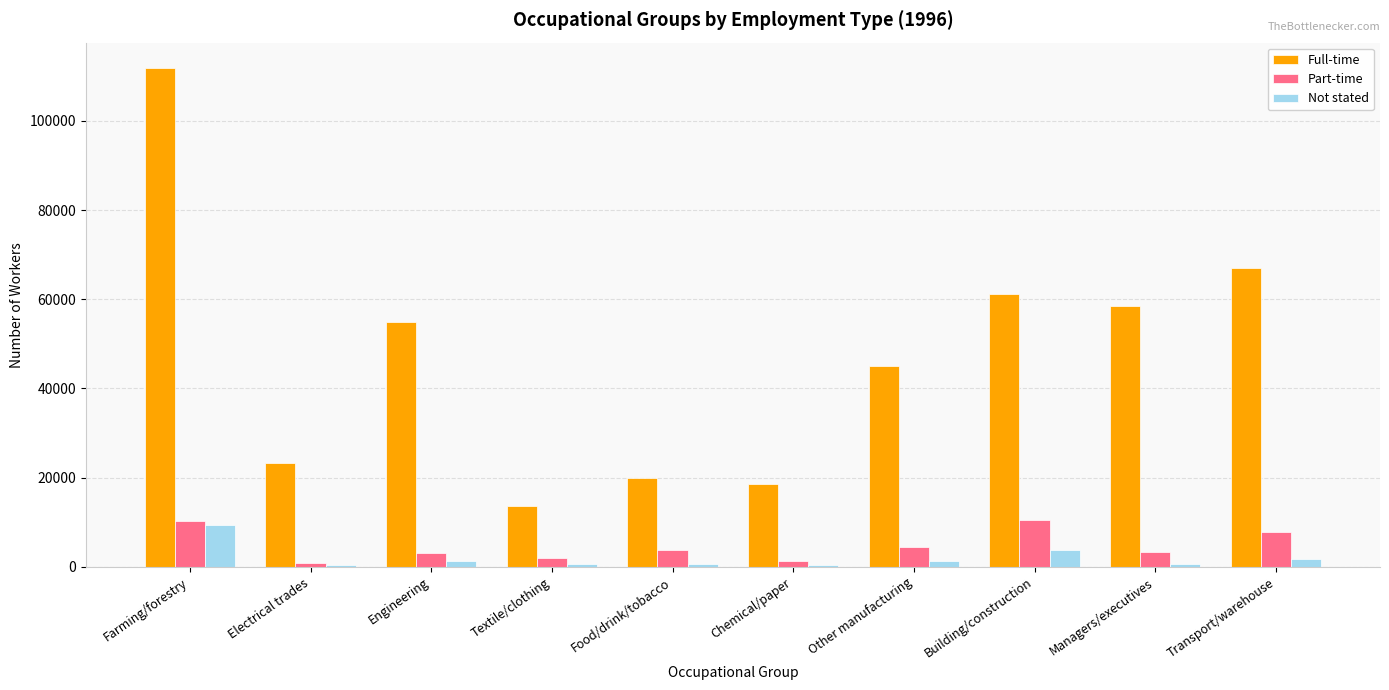

What is the maximum value shown in the chart?

111940